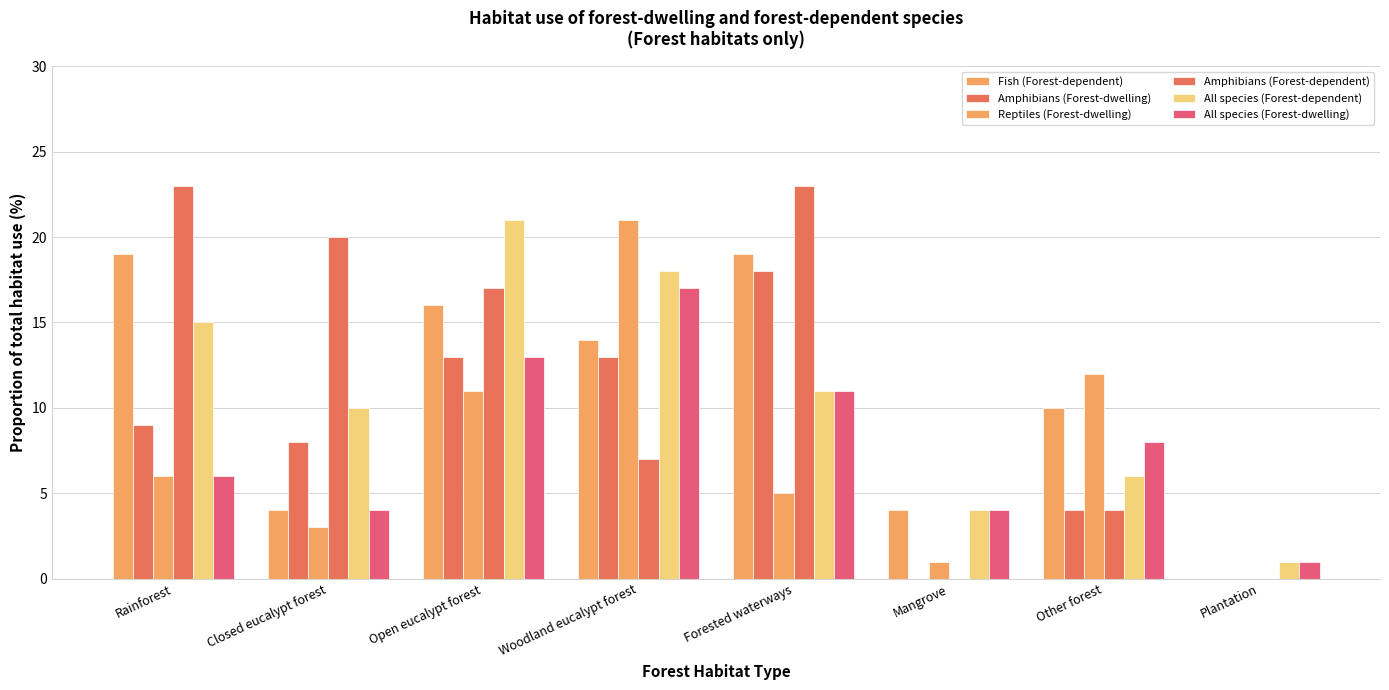

Does the chart contain stacked bars?

No